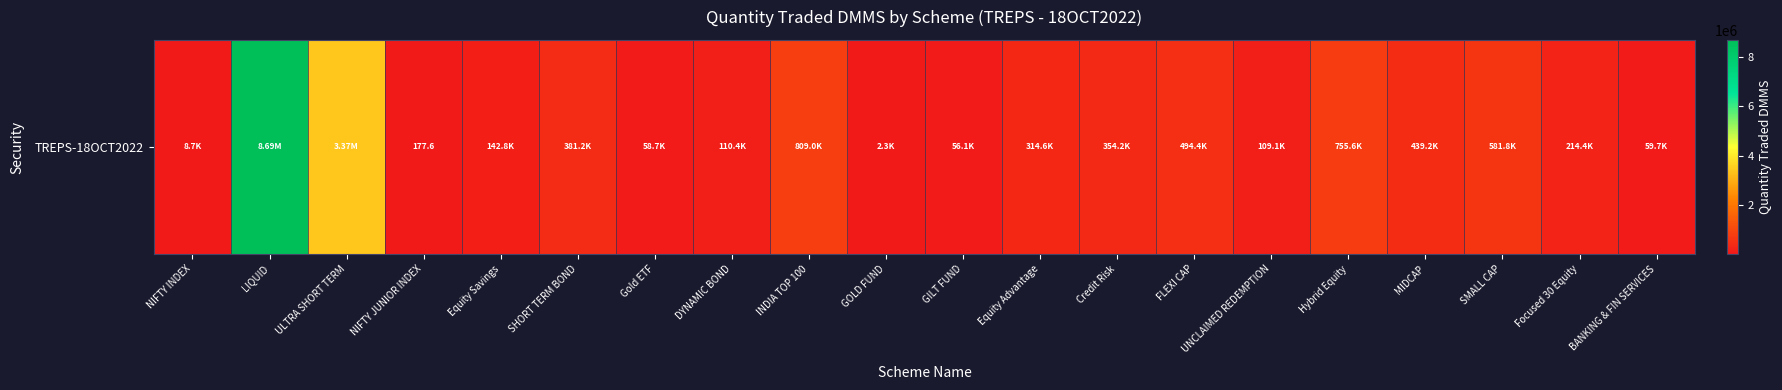

The value at Equity Advantage is 430626.8. True or false?

False